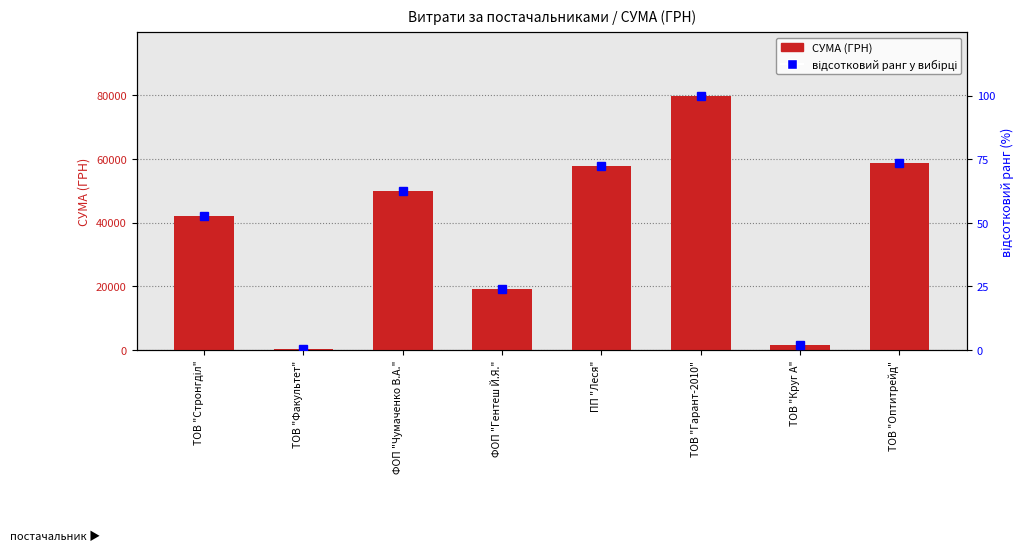

Reading left to right, what are all the values shown in this chart?

СУМА (ГРН): ТОВ "Стронгділ"=41972.0	ТОВ "Факультет"=215.0	ФОП "Чумаченко В.А."=50016.0	ФОП "Гентеш Й.Я."=19231.0	ПП "Леся"=57677.6	ТОВ "Гарант-2010"=79820.4	ТОВ "Круг А"=1480.3	ТОВ "Оптитрейд"=58808.8
відсотковий ранг: ТОВ "Стронгділ"=52.6	ТОВ "Факультет"=0.3	ФОП "Чумаченко В.А."=62.7	ФОП "Гентеш Й.Я."=24.1	ПП "Леся"=72.3	ТОВ "Гарант-2010"=100.0	ТОВ "Круг А"=1.9	ТОВ "Оптитрейд"=73.7